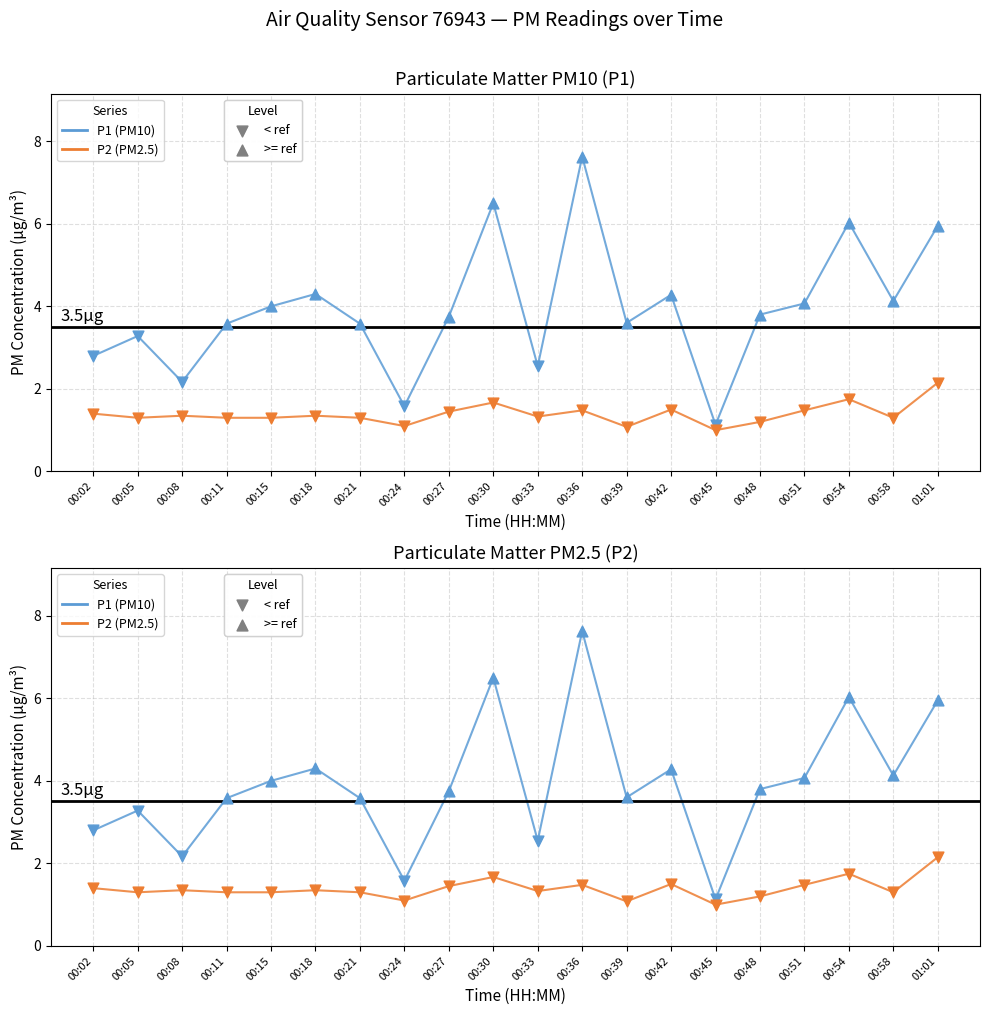

What is the total value across all series at 00:42?

5.8